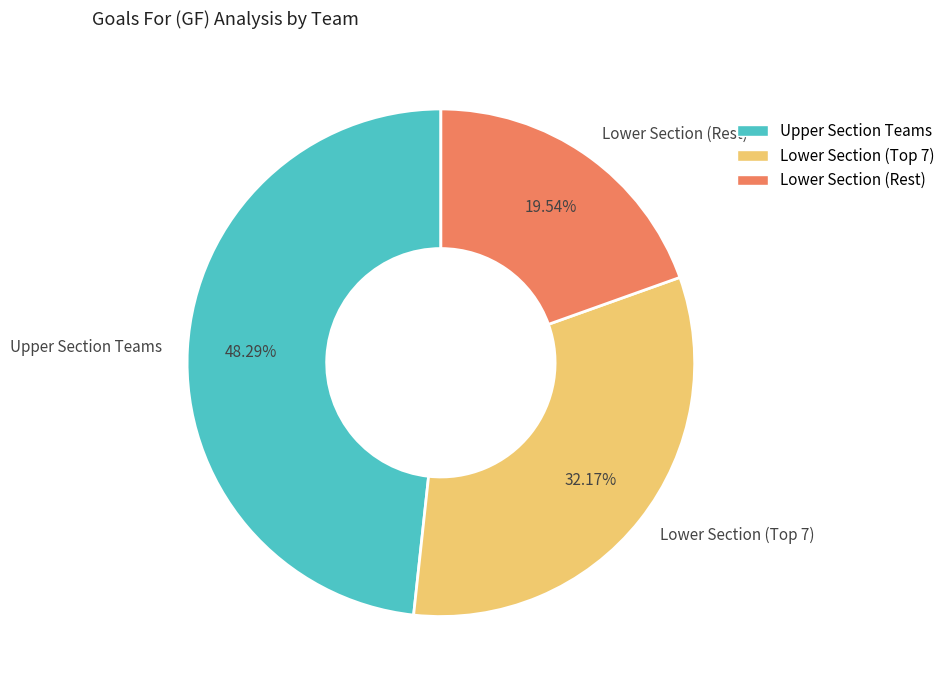

Rank the categories by value from lowest to highest.

Lower Section (Rest), Lower Section (Top 7), Upper Section Teams